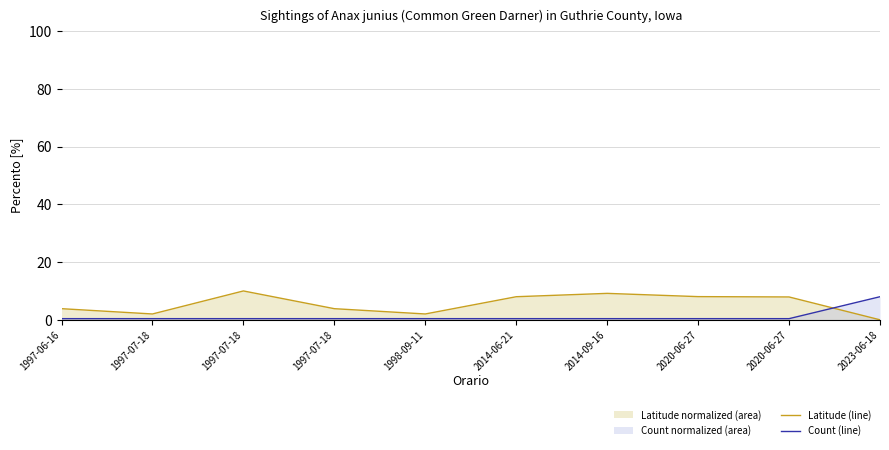

What is the average value of the Latitude (line) series?

5.5